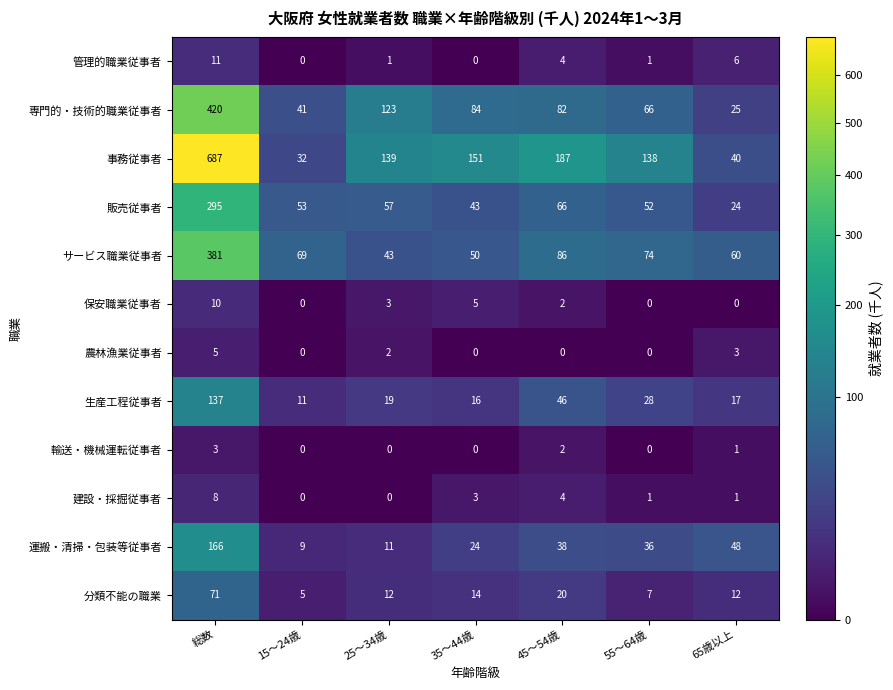

What is the spread (max minus min) of values at 15～24歳?

69